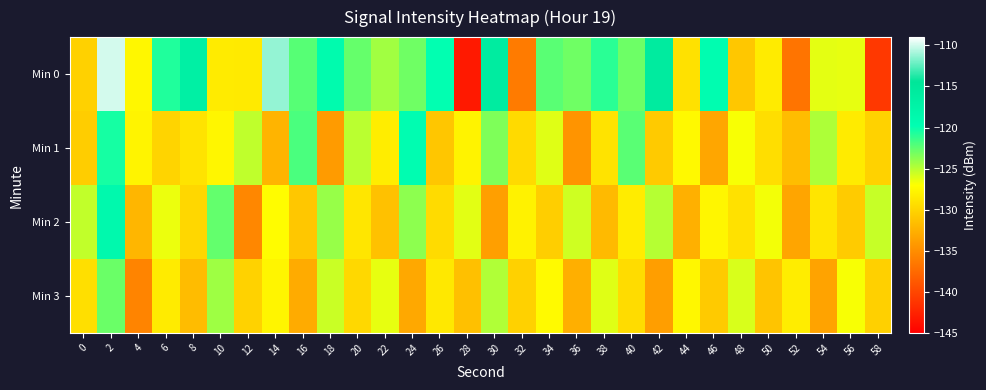

Reading left to right, transcribe all the data shown in this chart.

Min 0: 0=-130.2	2=-109.9	4=-127.5	6=-120.7	8=-116.8	10=-128.4	12=-128.5	14=-111.3	16=-122.3	18=-119.0	20=-122.7	22=-124.3	24=-123.0	26=-119.8	28=-143.1	30=-116.0	32=-136.2	34=-122.3	36=-123.0	38=-121.0	40=-122.9	42=-115.8	44=-129.1	46=-119.4	48=-130.9	50=-128.4	52=-136.8	54=-126.3	56=-126.3	58=-140.9
Min 1: 0=-130.5	2=-120.4	4=-127.7	6=-130.0	8=-128.9	10=-127.6	12=-125.2	14=-132.2	16=-121.9	18=-134.0	20=-125.1	22=-128.2	24=-119.5	26=-131.0	28=-127.8	30=-123.4	32=-129.6	34=-126.1	36=-134.5	38=-128.9	40=-122.3	42=-130.7	44=-127.4	46=-133.2	48=-126.8	50=-129.3	52=-131.6	54=-124.7	56=-128.4	58=-130.1
Min 2: 0=-125.3	2=-118.7	4=-132.1	6=-126.5	8=-129.8	10=-122.6	12=-135.4	14=-127.2	16=-130.9	18=-124.1	20=-128.7	22=-131.3	24=-123.8	26=-129.5	28=-126.2	30=-133.7	32=-127.9	34=-130.4	36=-125.6	38=-131.8	40=-128.3	42=-124.9	44=-132.5	46=-127.6	48=-129.1	50=-126.7	52=-133.3	54=-128.8	56=-130.6	58=-125.4
Min 3: 0=-129.2	2=-122.8	4=-135.6	6=-128.4	8=-131.7	10=-124.3	12=-130.1	14=-127.7	16=-132.9	18=-125.5	20=-129.7	22=-126.3	24=-133.1	26=-128.6	28=-131.4	30=-124.8	32=-130.2	34=-127.3	36=-132.6	38=-126.1	40=-129.4	42=-133.8	44=-127.5	46=-130.7	48=-125.9	50=-131.1	52=-128.2	54=-133.4	56=-126.8	58=-130.3